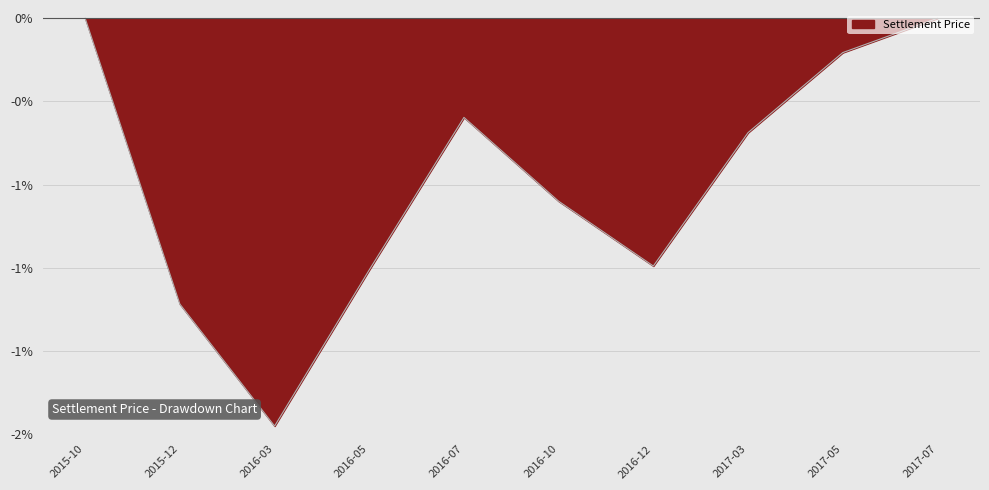

What is the change in value from 2016-03 to 2016-05?

+0.6